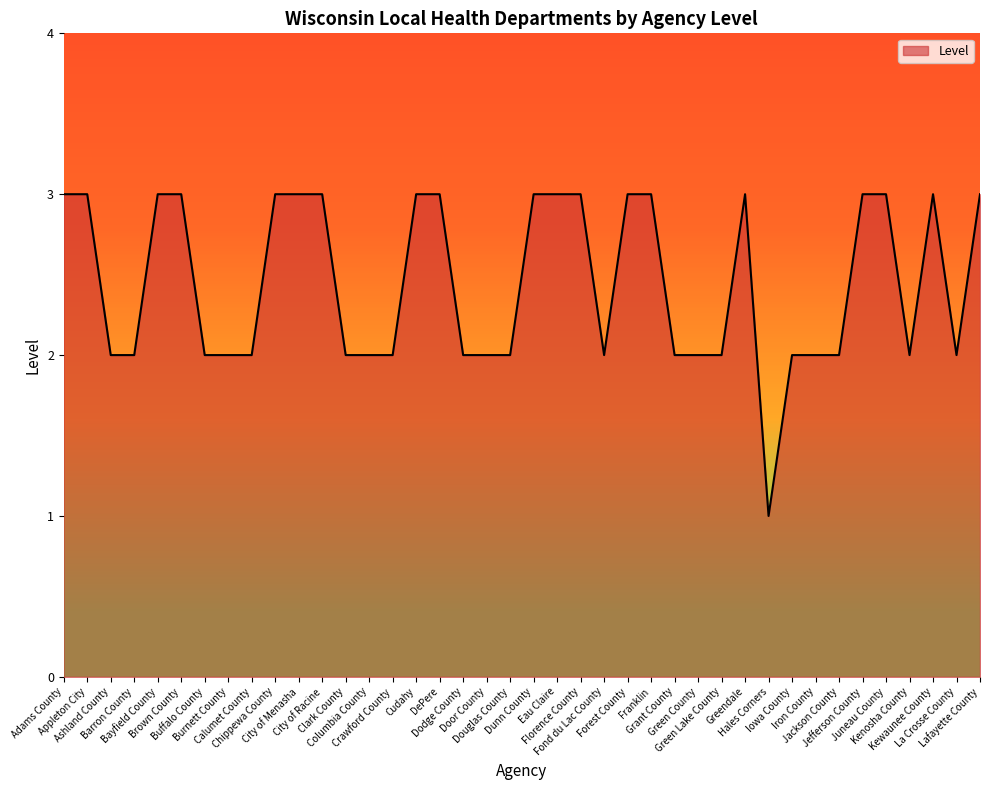

Read the value at Grant County.

2